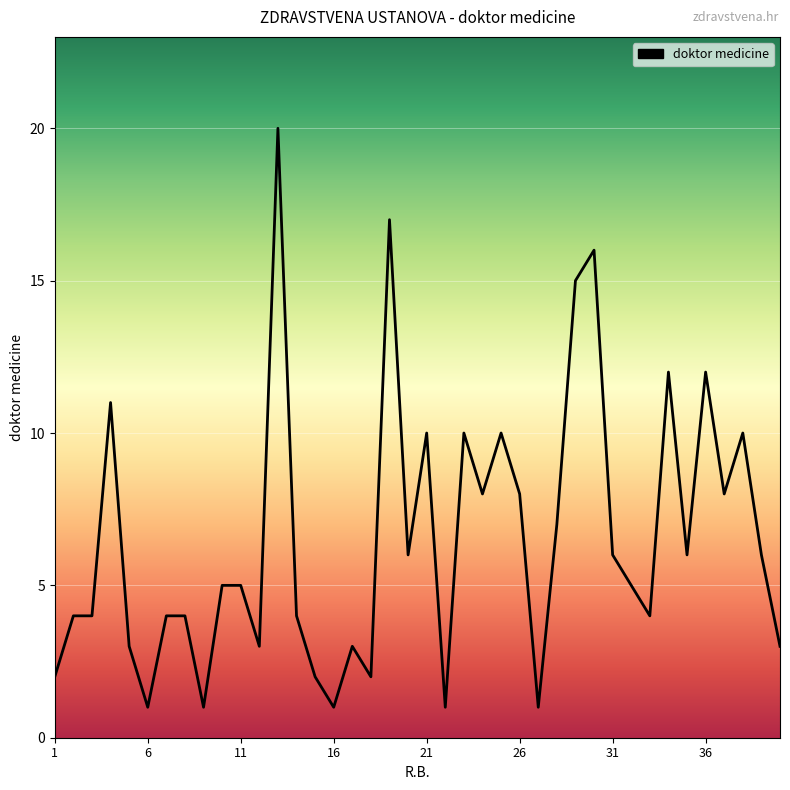

What is the greatest value displayed?

20